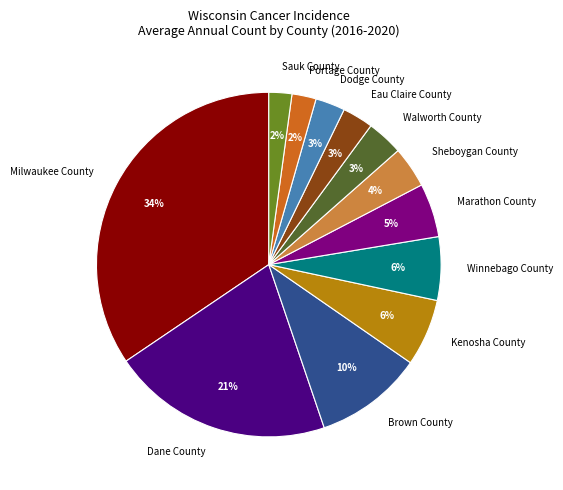

Which category has the biggest portion of the pie?

Milwaukee County